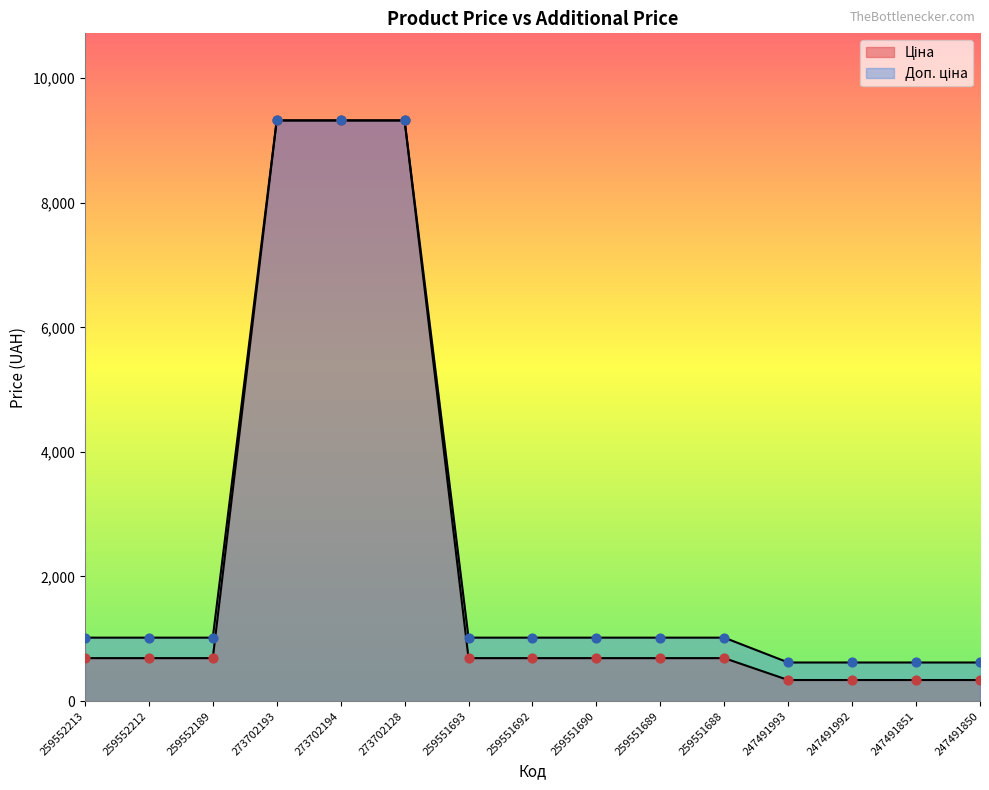

Which series has the largest total across all categories?

Доп. ціна